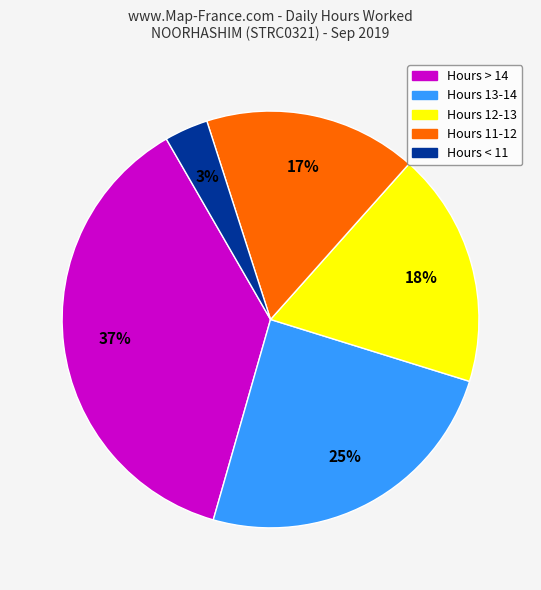

To the nearest percent, what is the difference between the largest and smallest slice percentages?

34%